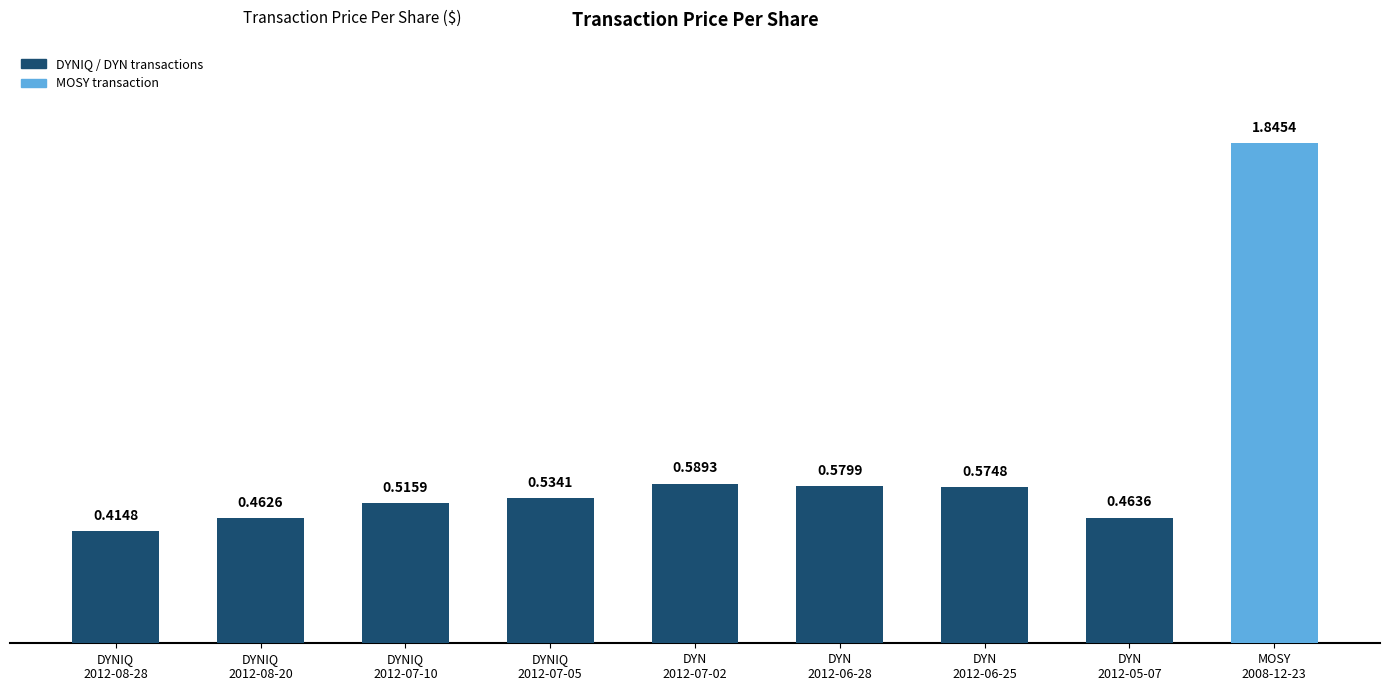

What is the difference between the second highest and second lowest values?

0.1